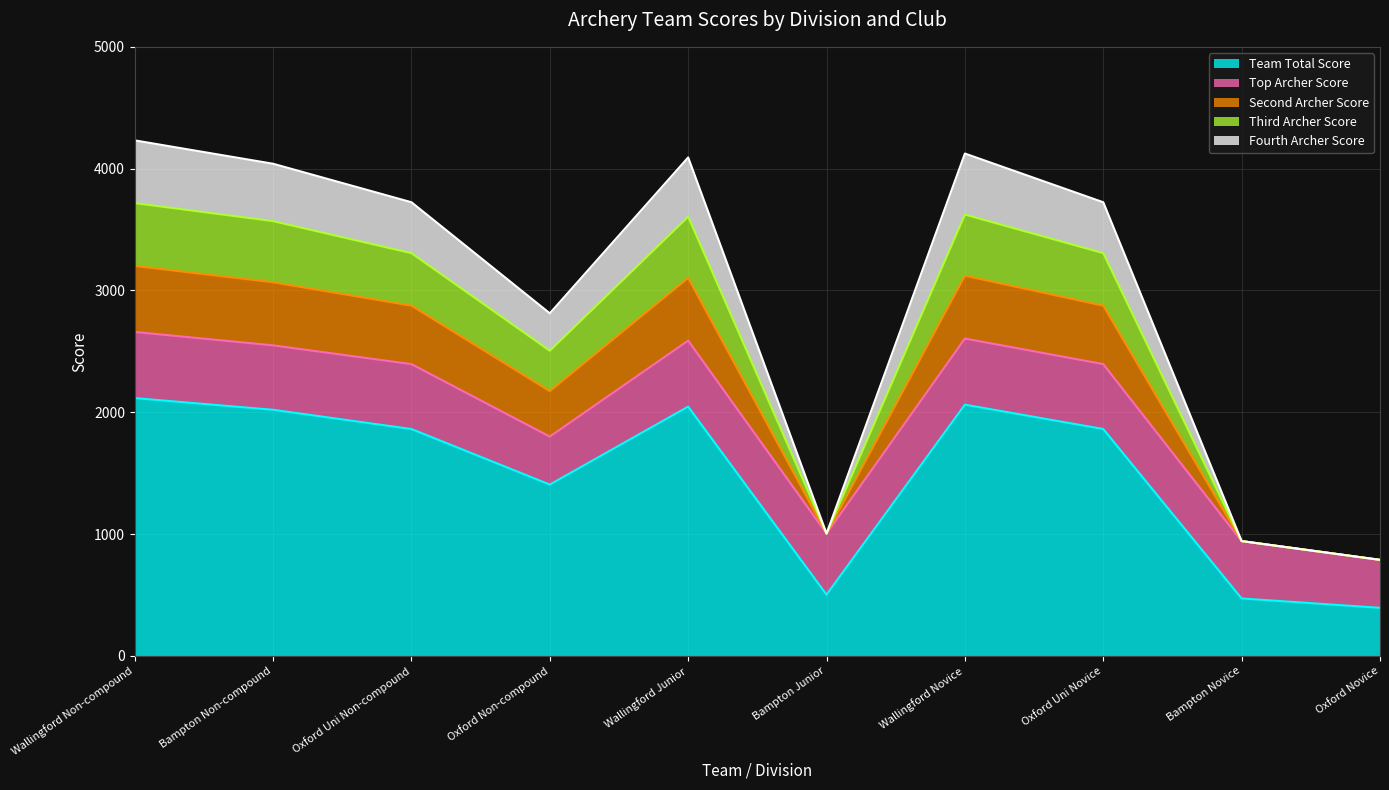

At which label is Team Total Score closest to 1255?

Oxford Non-compound